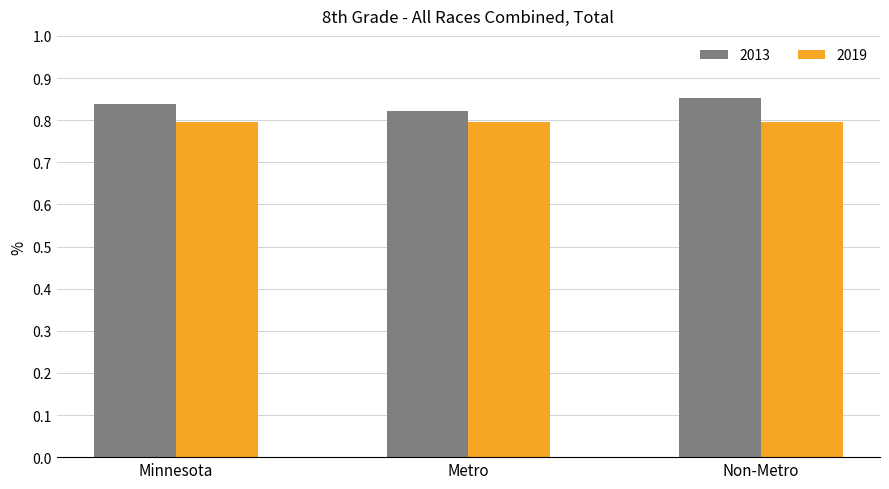

At Minnesota, list the series in order from largest to smallest.

2013, 2019